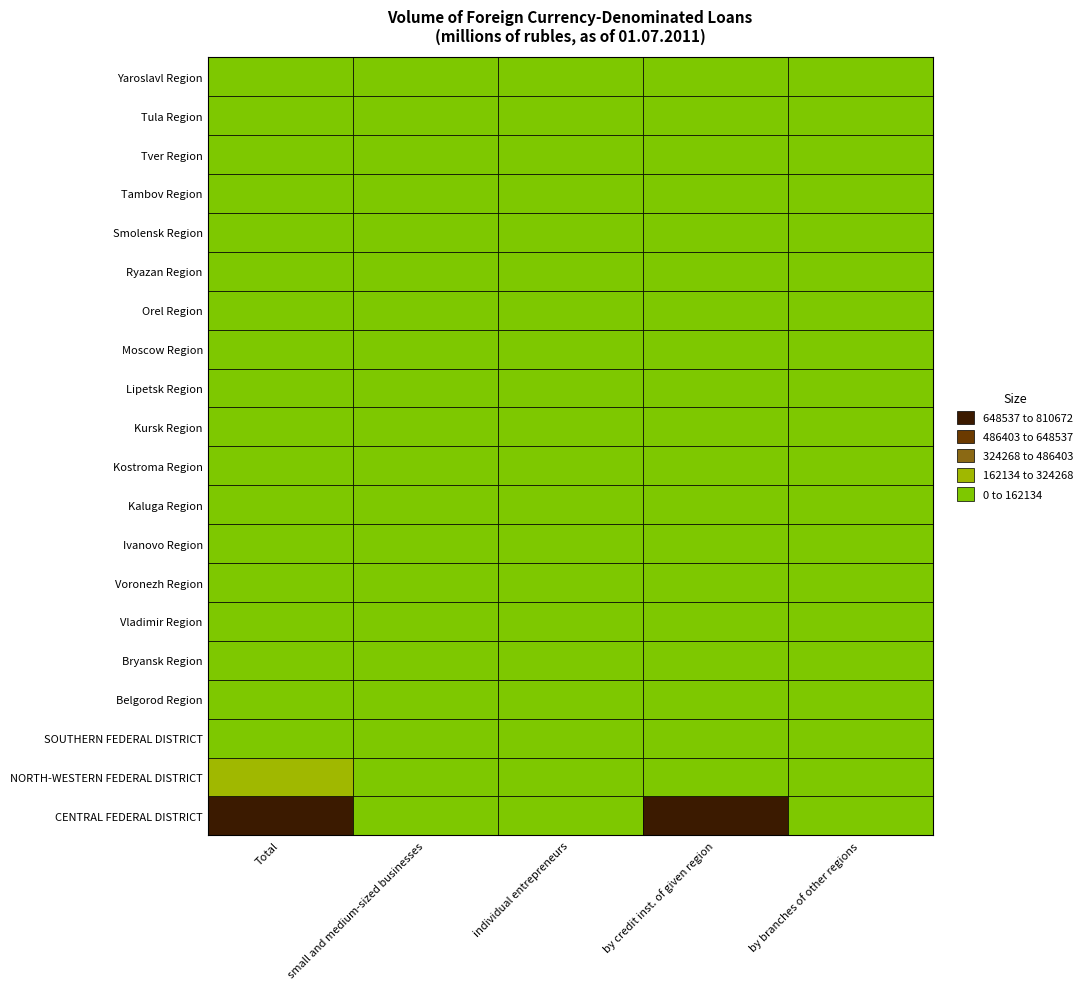

At Belgorod Region, list the series in order from smallest to largest.

Bryansk Region, Vladimir Region, Voronezh Region, Kursk Region, Orel Region, Tambov Region, Tver Region, Yaroslavl Region, Smolensk Region, Moscow Region, Kaluga Region, Ryazan Region, Belgorod Region, Tula Region, Kostroma Region, Lipetsk Region, Ivanovo Region, SOUTHERN FEDERAL DISTRICT, NORTH-WESTERN FEDERAL DISTRICT, CENTRAL FEDERAL DISTRICT